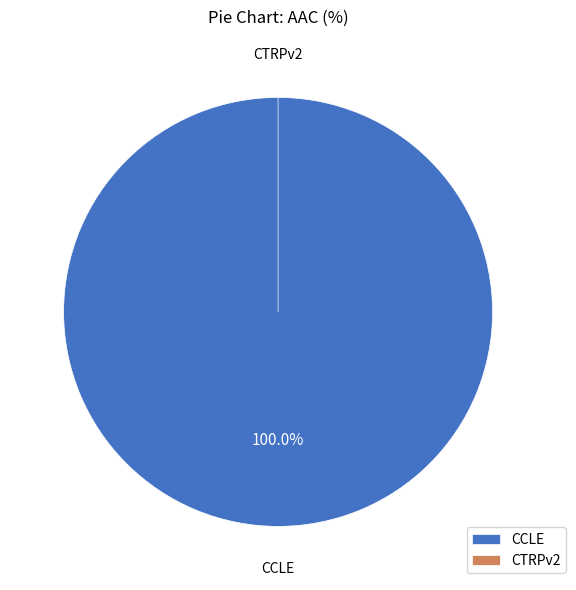

To the nearest percent, what percentage of the pie is CCLE?

100%